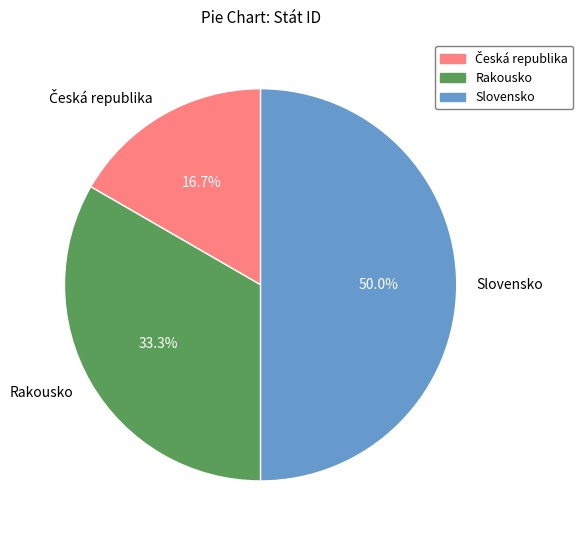

What percentage is the Rakousko slice, to the nearest percent?

33%